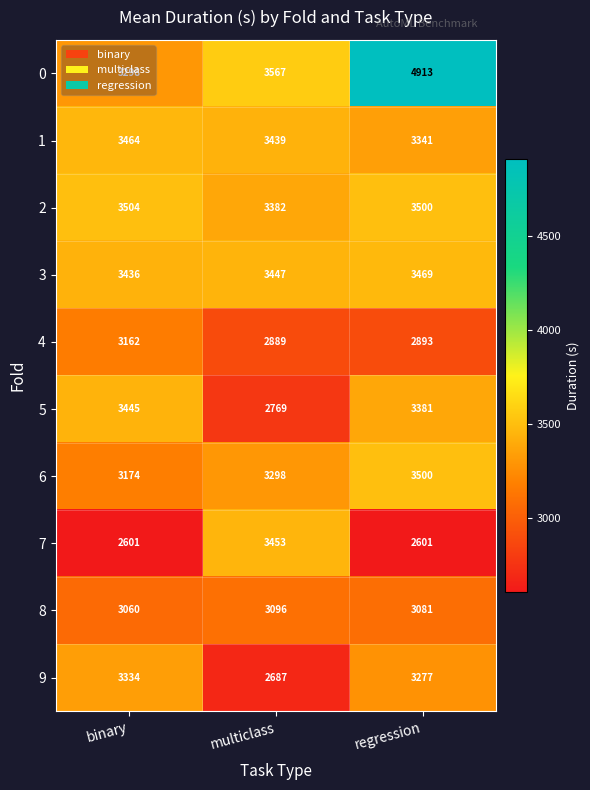

Where is 3 nearest to the value 3452?

multiclass